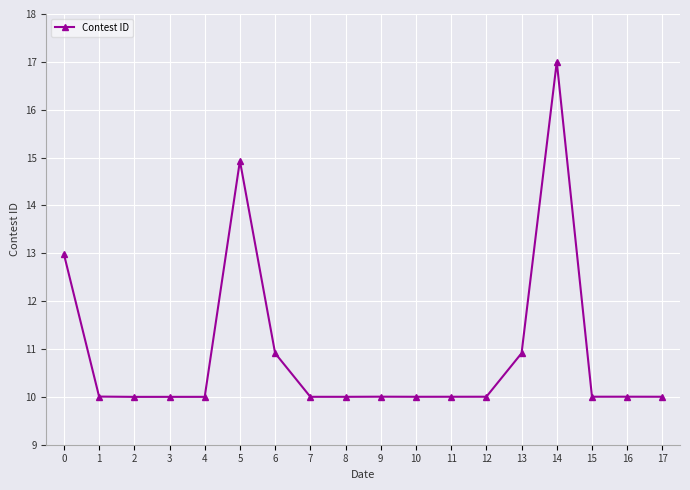

The value at 17 is 10.0. True or false?

True